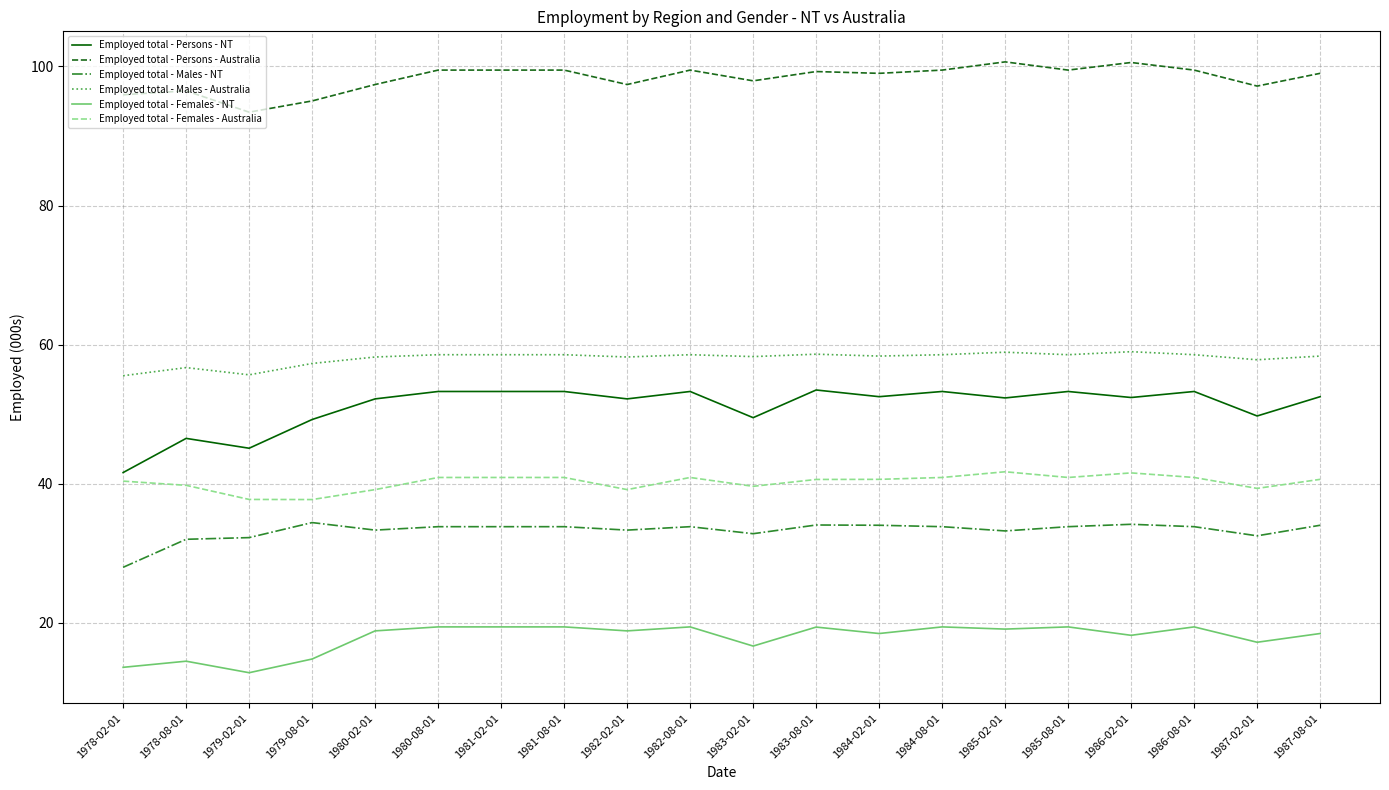

What position from the right is 1983-02-01?

10